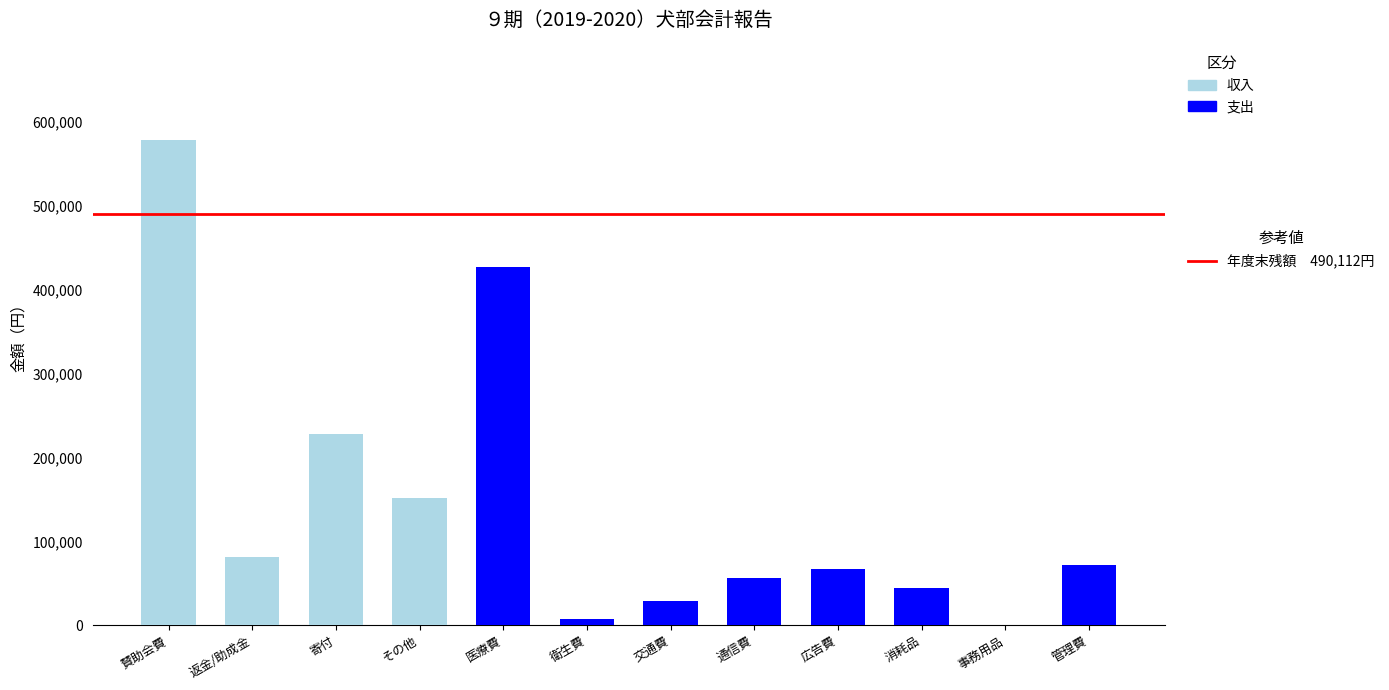

What are all the series names shown in the legend?

収入, 支出